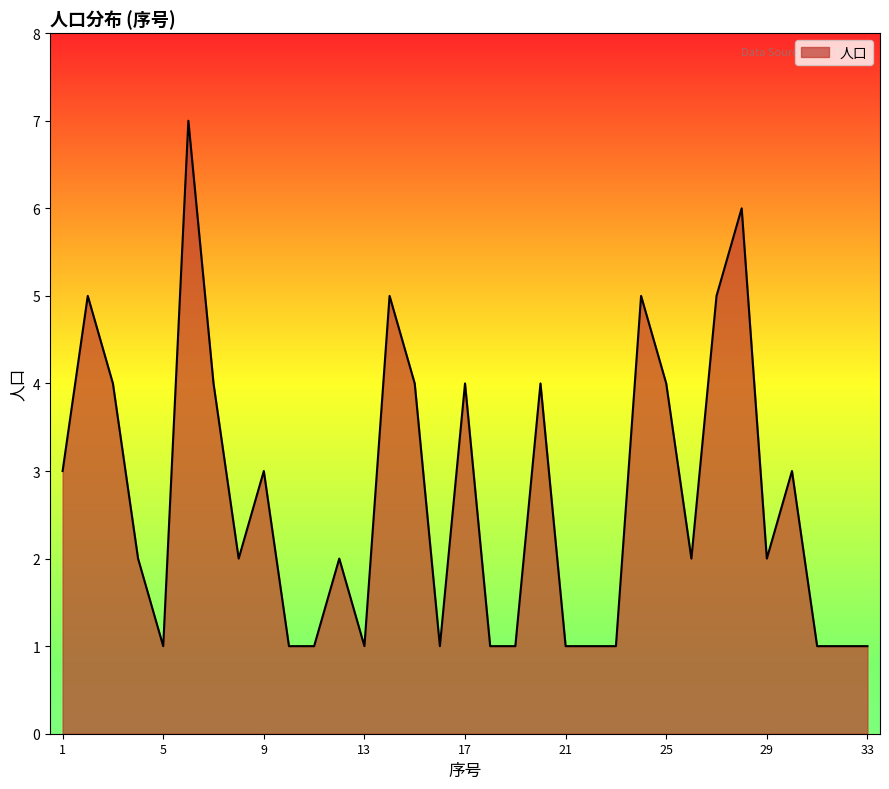

What is the average value?

3